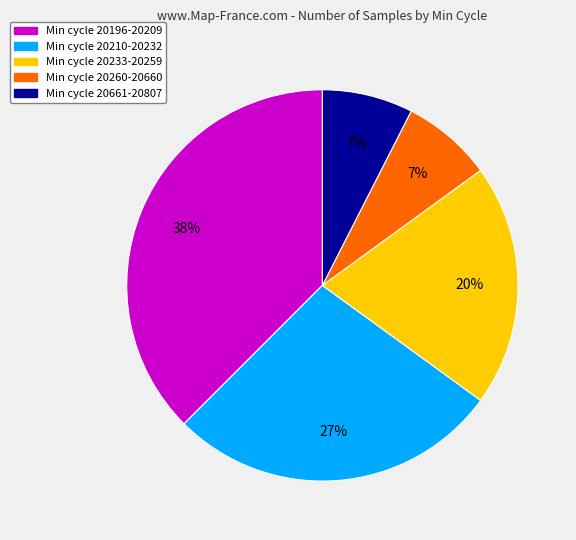

Is there any slice that represents more than half of the pie?

No